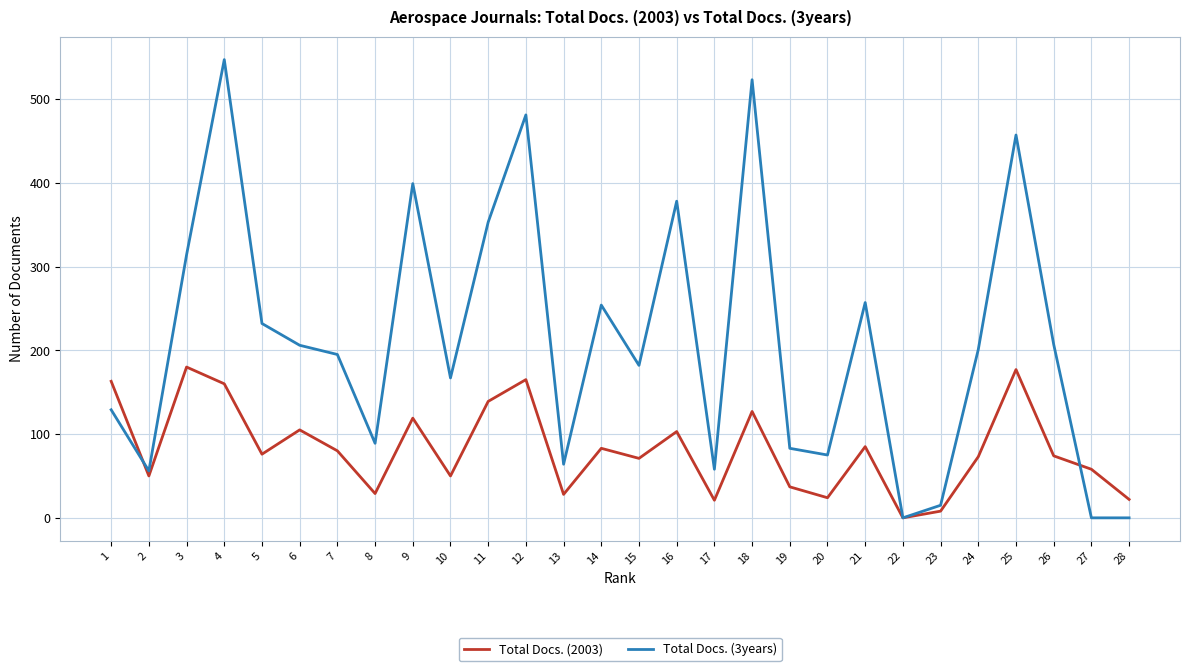

Does the chart have visible grid lines?

Yes